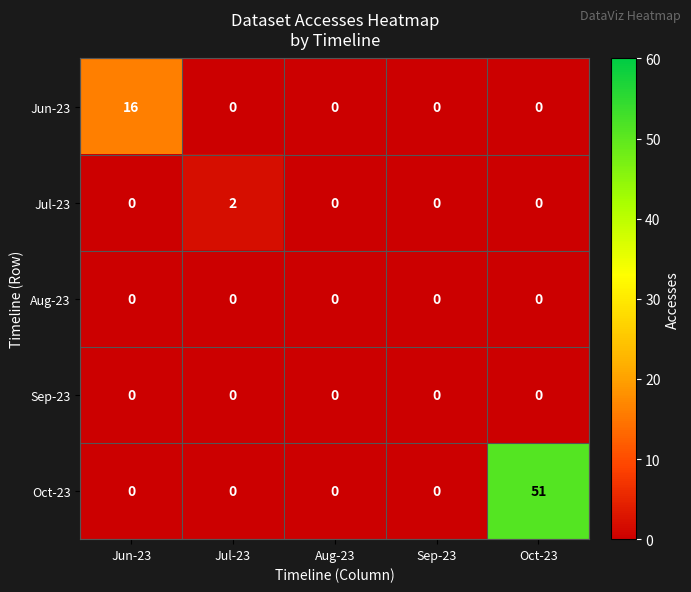

Is it true that Jul-23 equals 0 at Sep-23?

True